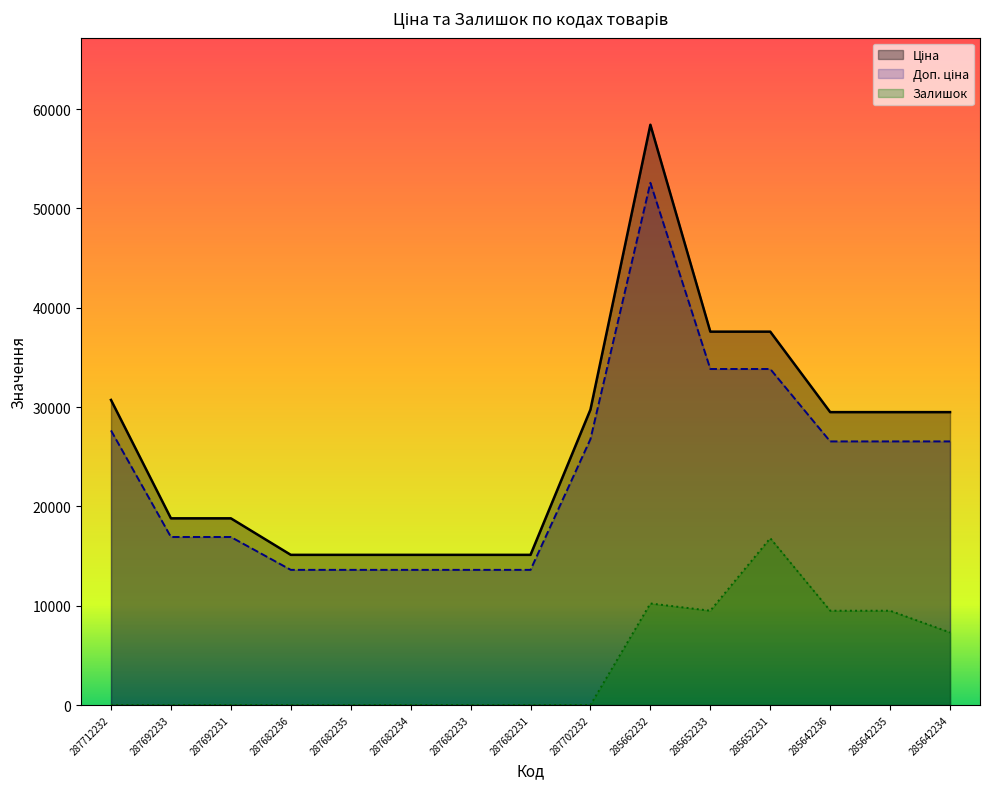

At which category is the sum across all series the highest?

285662232